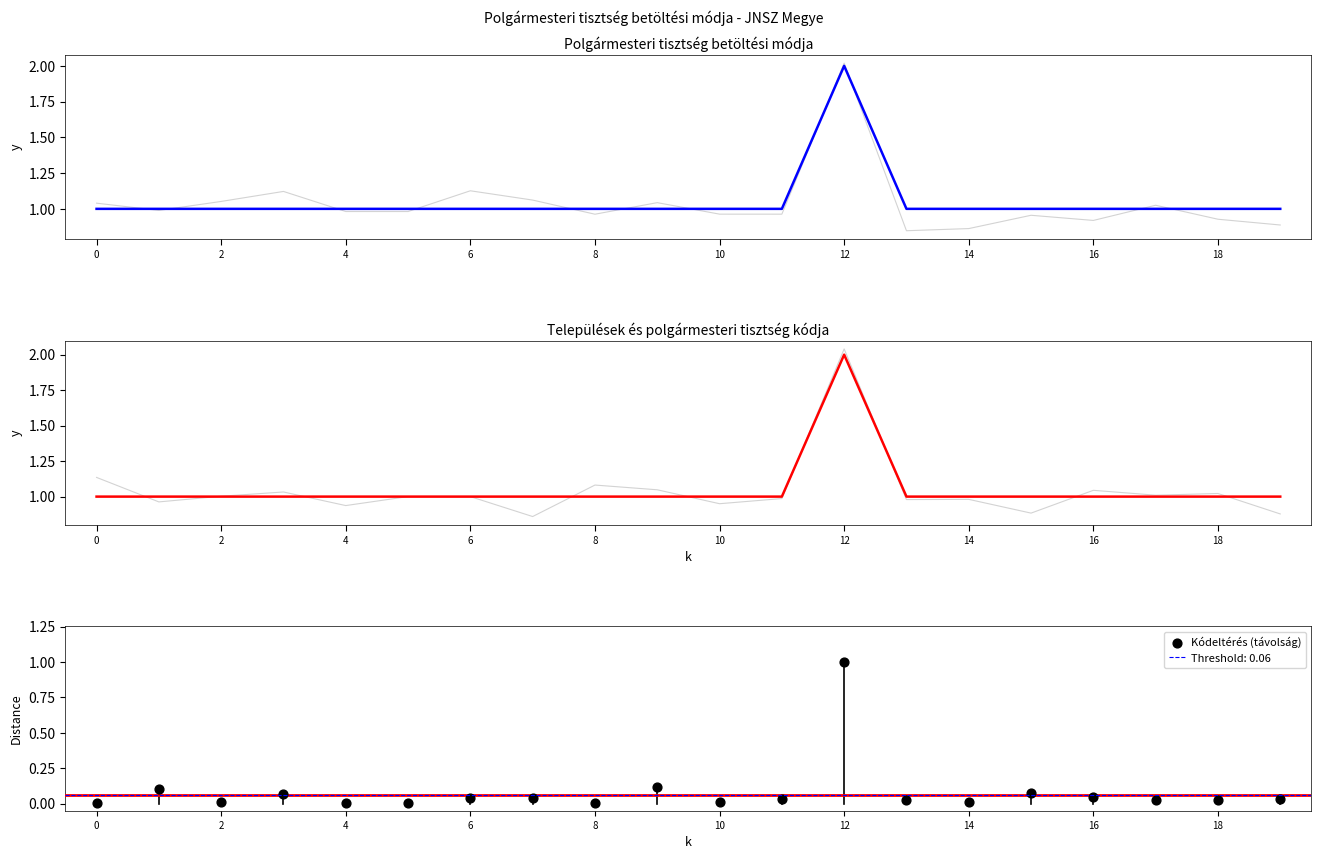

What is the total value across all series at 4?

2.0